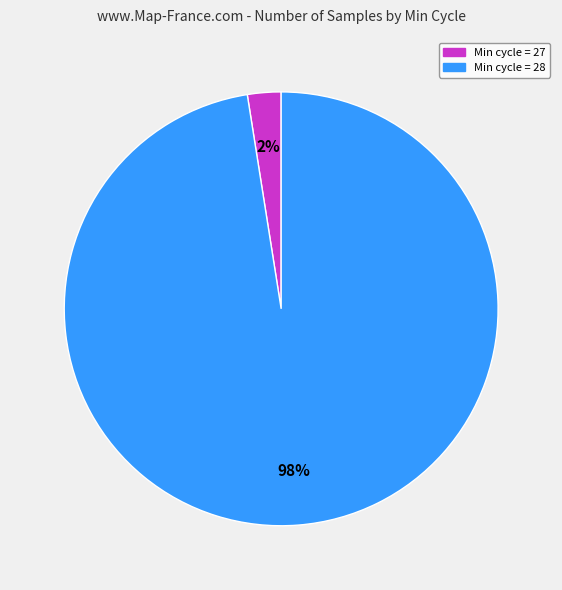

Which category has the biggest portion of the pie?

Min cycle = 28